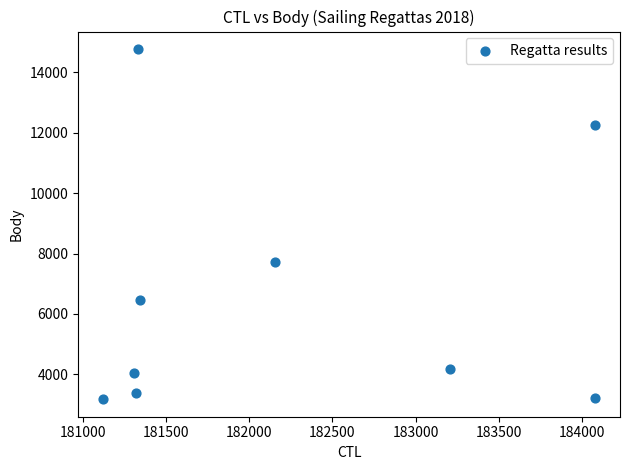

What Y value in the scatter plot is closest to 8974?

7707